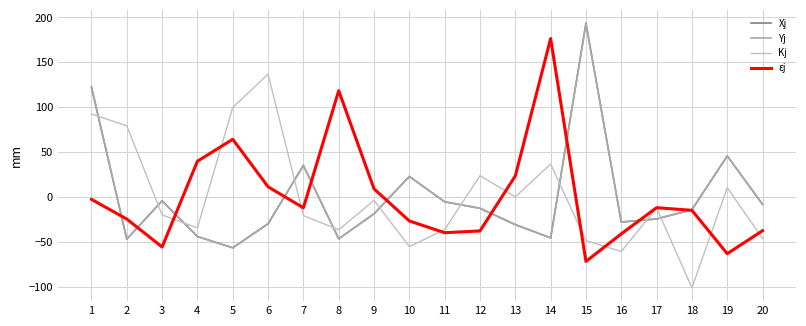

Reading left to right, extract all data points from this chart.

Xj: 121.8	-47.2	-4.4	-44.2	-56.8	-30.1	35.0	-46.8	-18.9	22.8	-5.5	-12.8	-31.0	-45.8	193.7	-28.1	-24.6	-14.3	45.6	-8.4
Yj: 123.2	-47.1	-4.5	-44.3	-56.8	-29.7	34.9	-46.9	-18.9	22.5	-5.7	-12.7	-31.0	-45.7	192.9	-28.2	-24.7	-14.7	45.8	-8.6
Kj: 92.3	79.2	-20.2	-34.7	99.7	136.8	-20.9	-36.7	-4.0	-55.5	-36.5	23.6	-0.0	36.6	-48.7	-61.0	-12.4	-101.5	10.3	-46.5
εj: -2.8	-24.8	-55.9	39.7	64.2	11.2	-12.2	118.4	8.9	-26.9	-40.0	-38.0	23.3	176.5	-72.0	-41.3	-12.1	-15.0	-63.4	-37.8